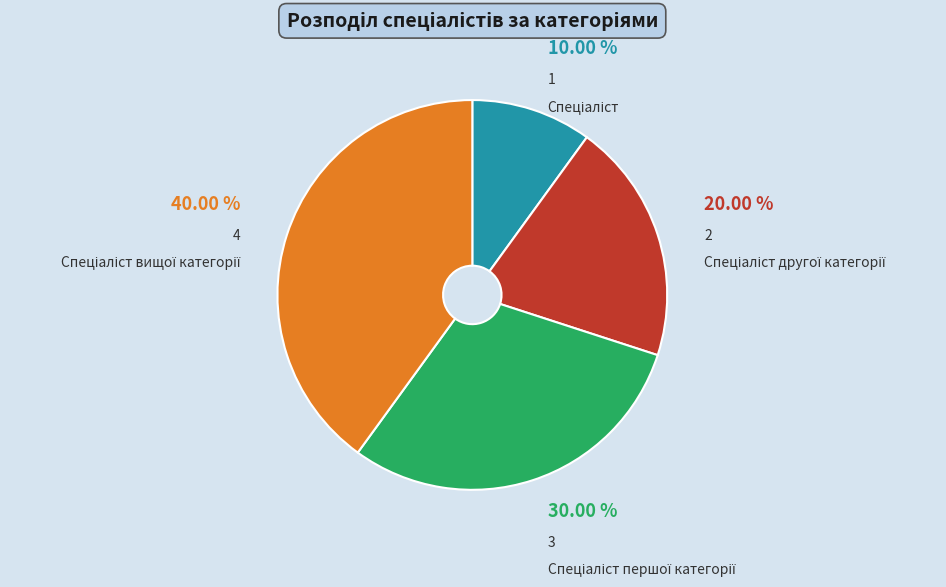

How many segments does this pie chart have?

4